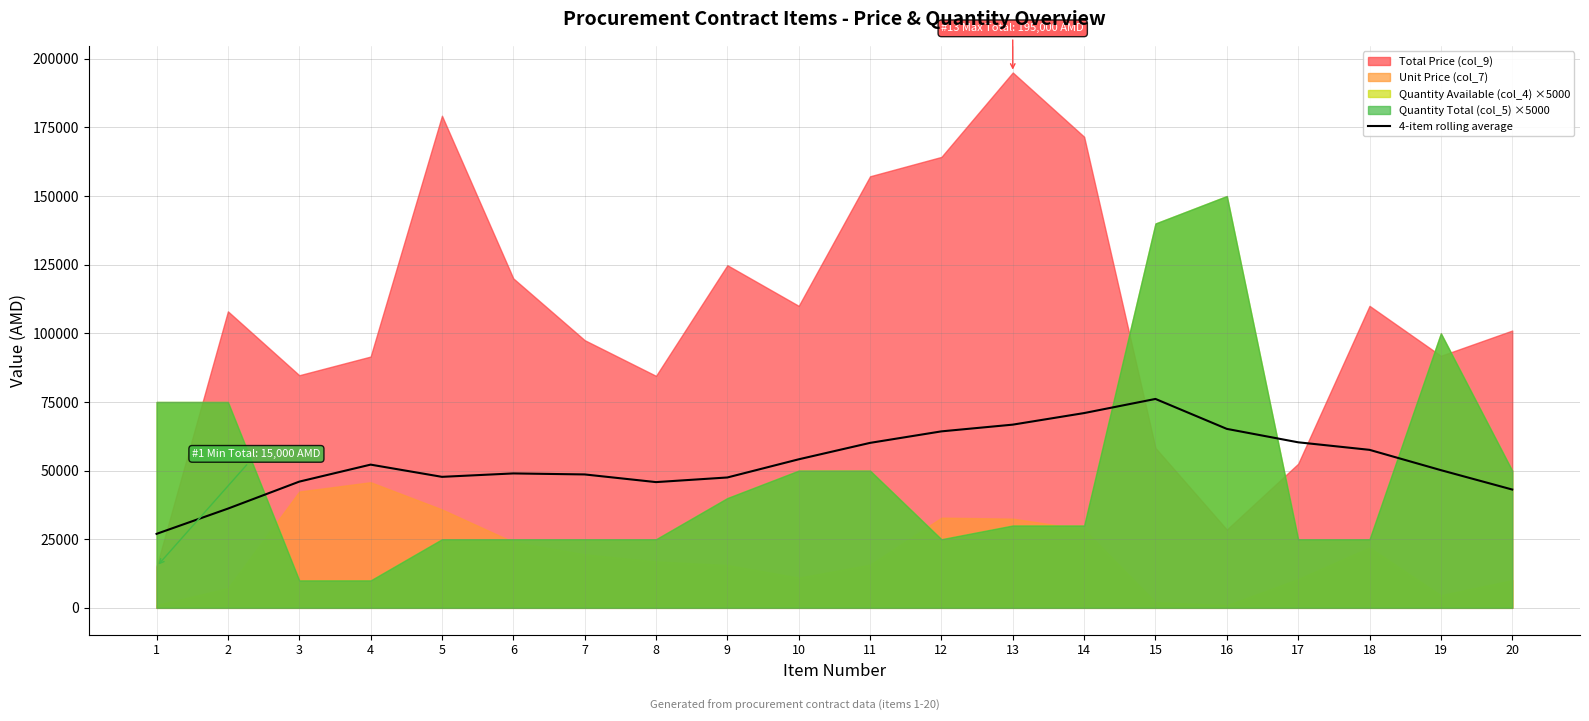

True or false: the data shows 38682.7 at 15.

False